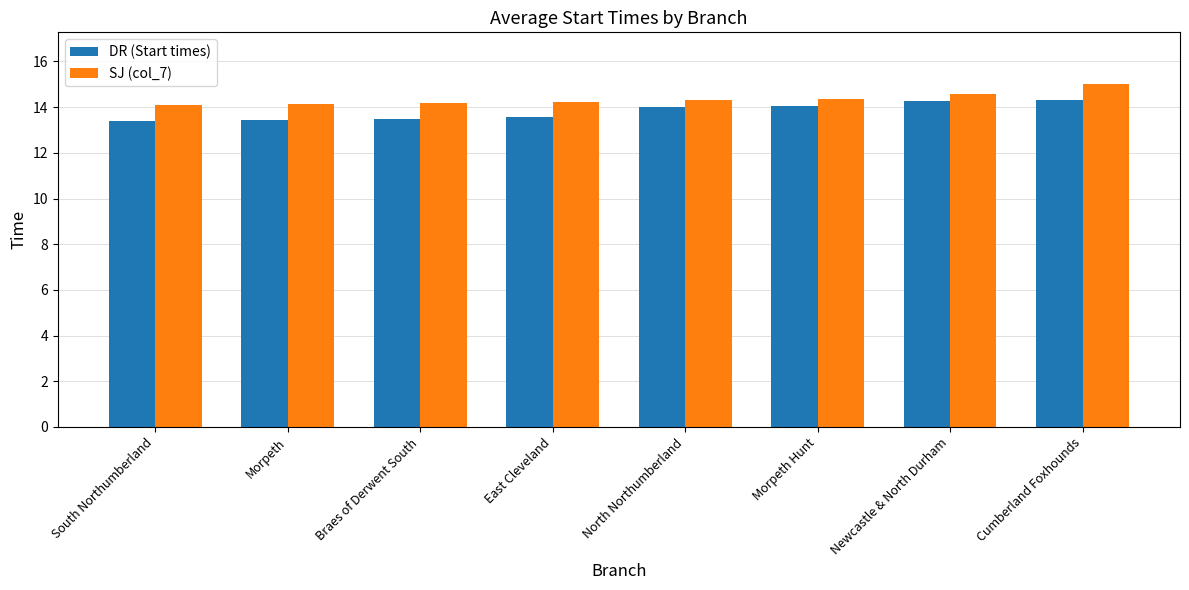

At South Northumberland, list the series in order from largest to smallest.

SJ (col_7), DR (Start times)